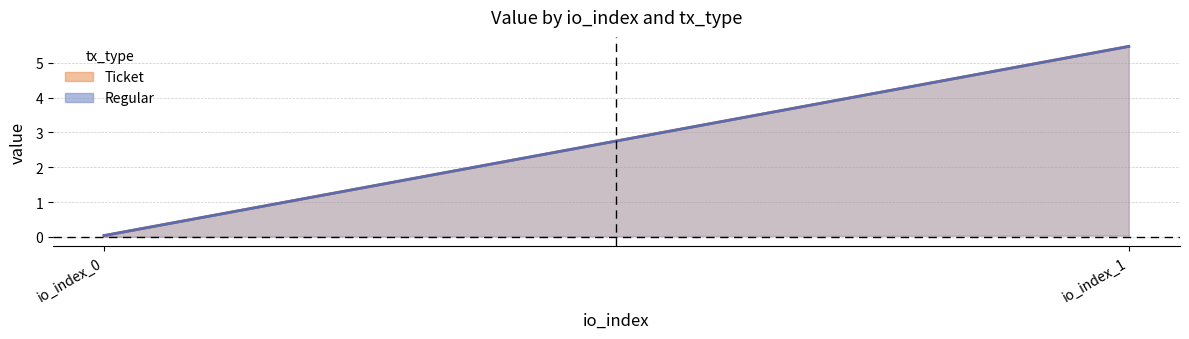

What is the total value across all series at io_index_0?

0.1